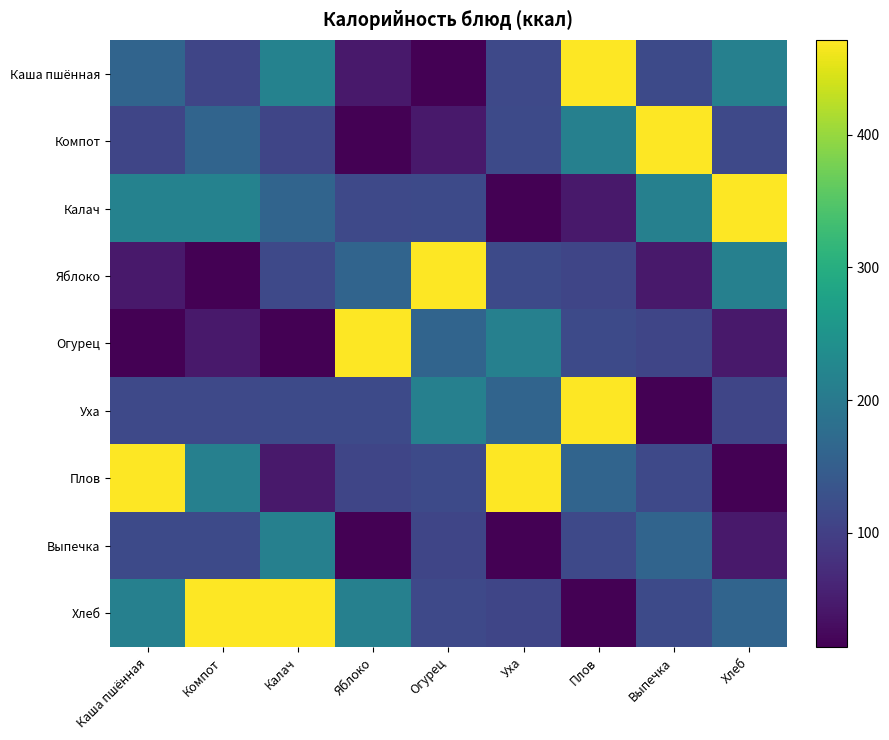

At how many categories does at least one series exceed 215?

9